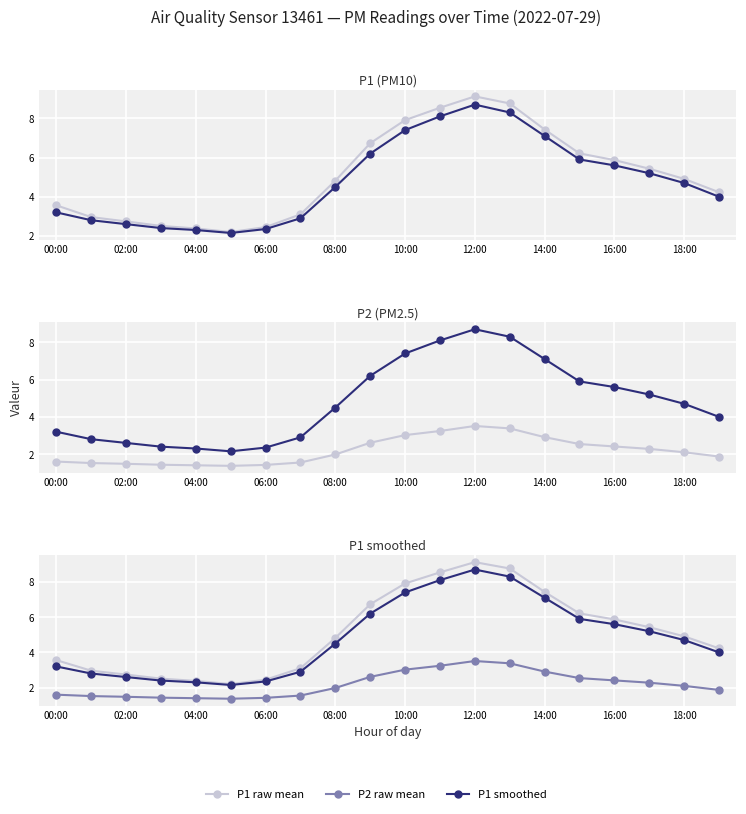

What are all the series names shown in the legend?

P1, P2, P1_smooth